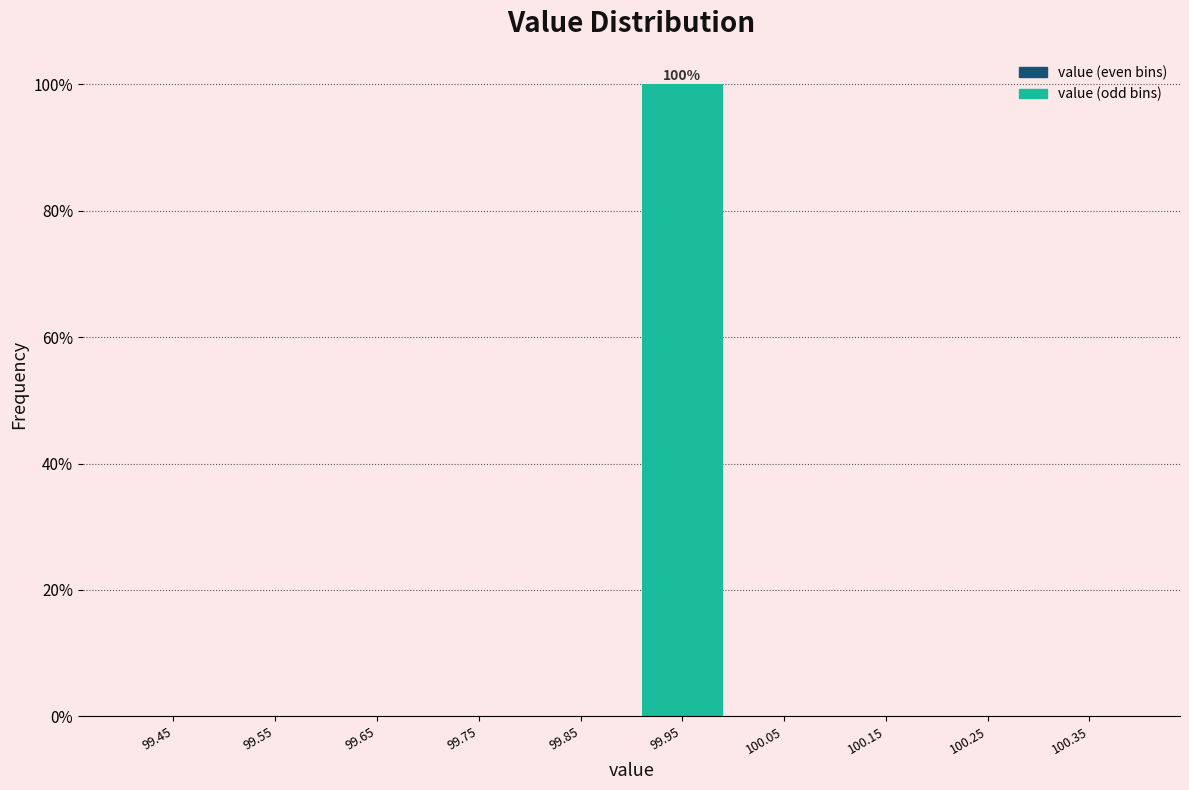

Which range on the x-axis has the tallest bar?

99.9 to 100.0